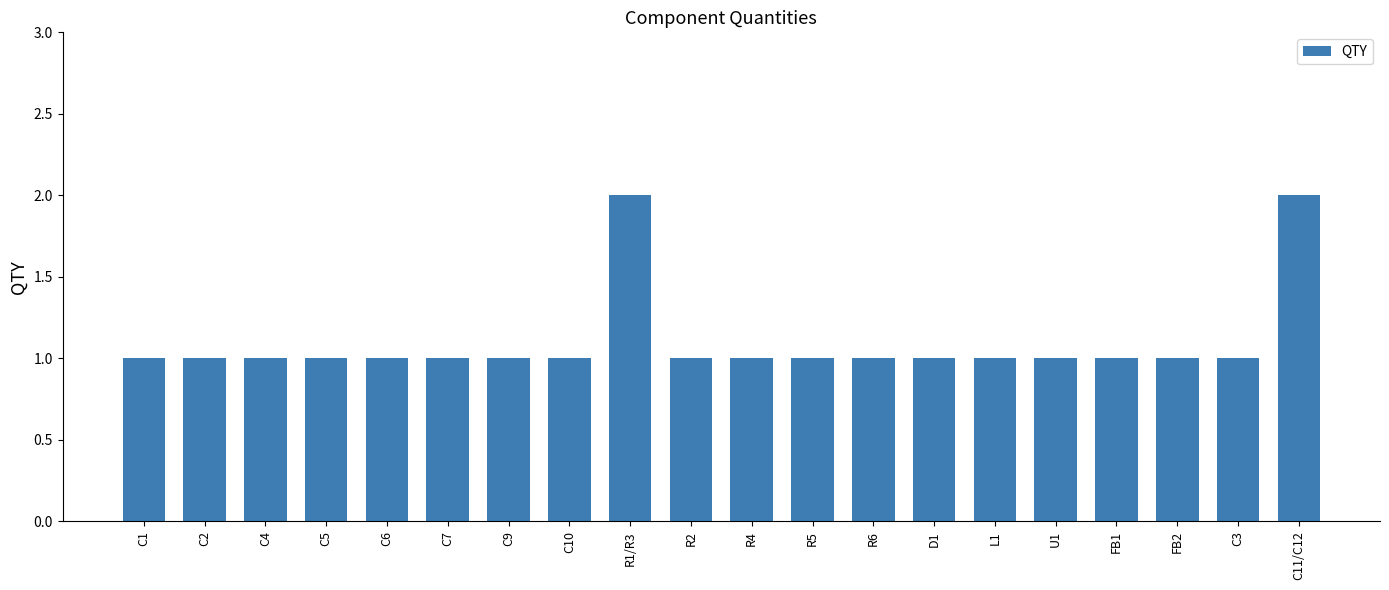

The value at D1 is 1. True or false?

True